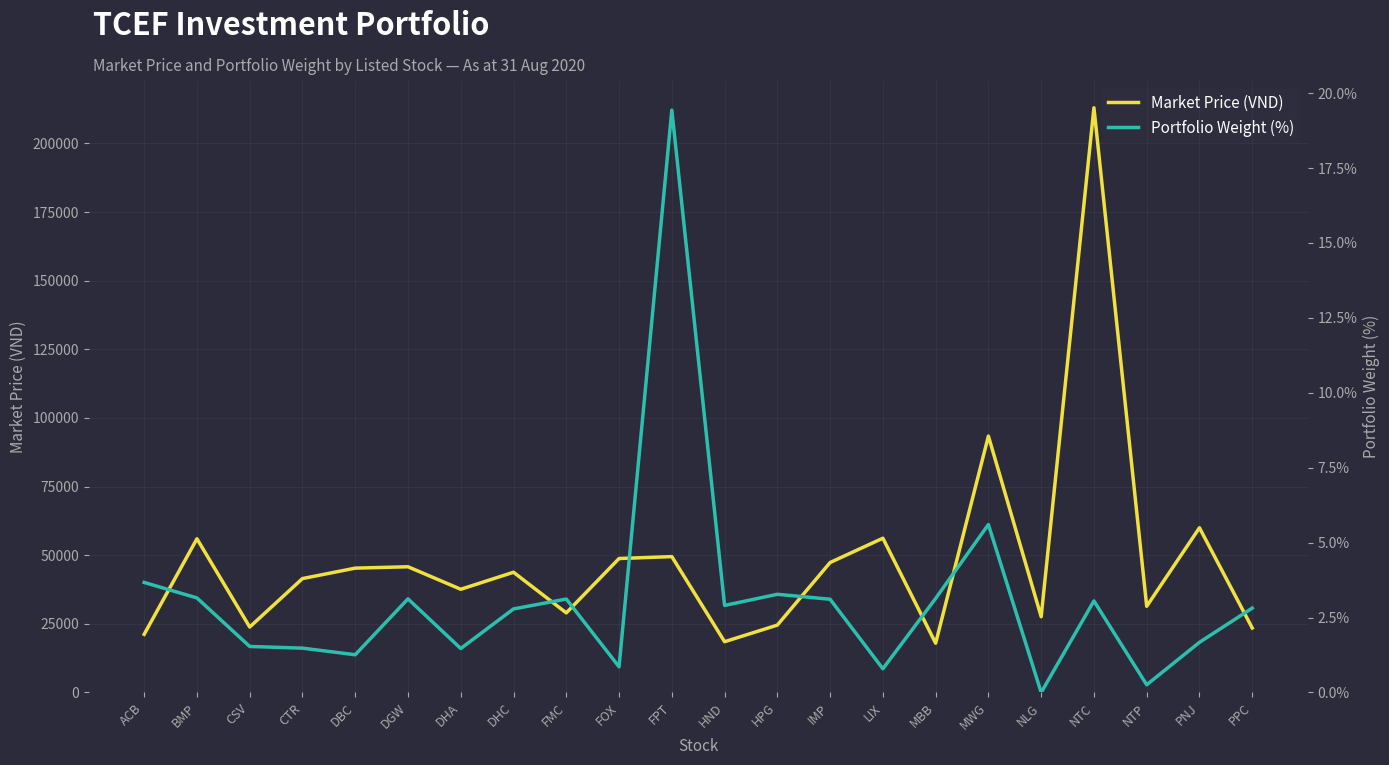

What is the difference between the highest and lowest values at NTC?

212996.9